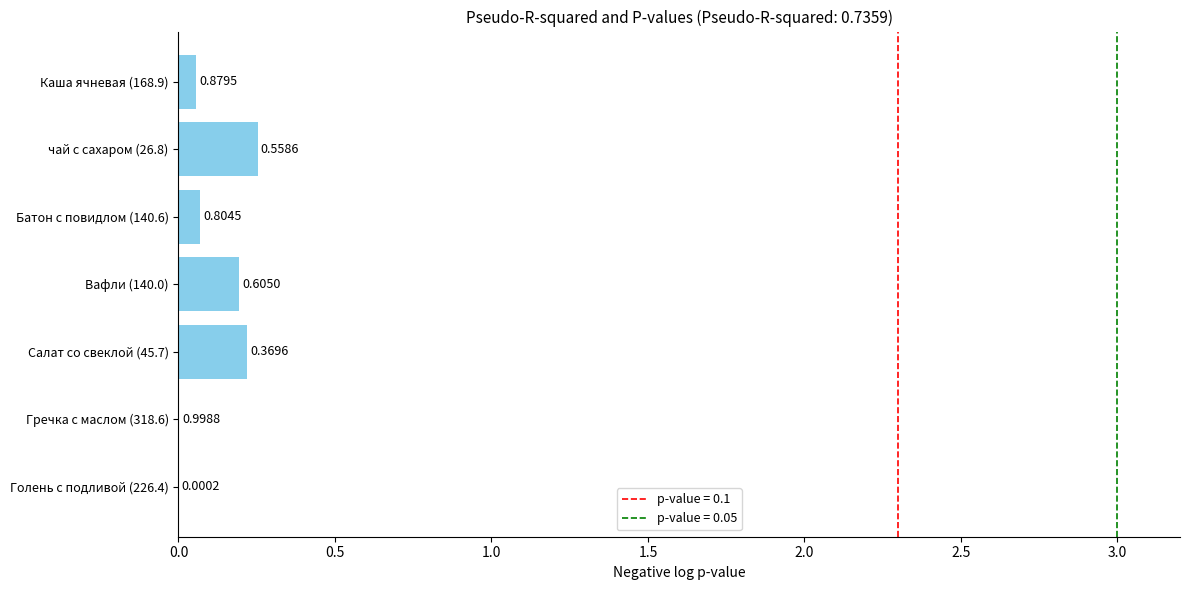

Are the bars horizontal?

Yes